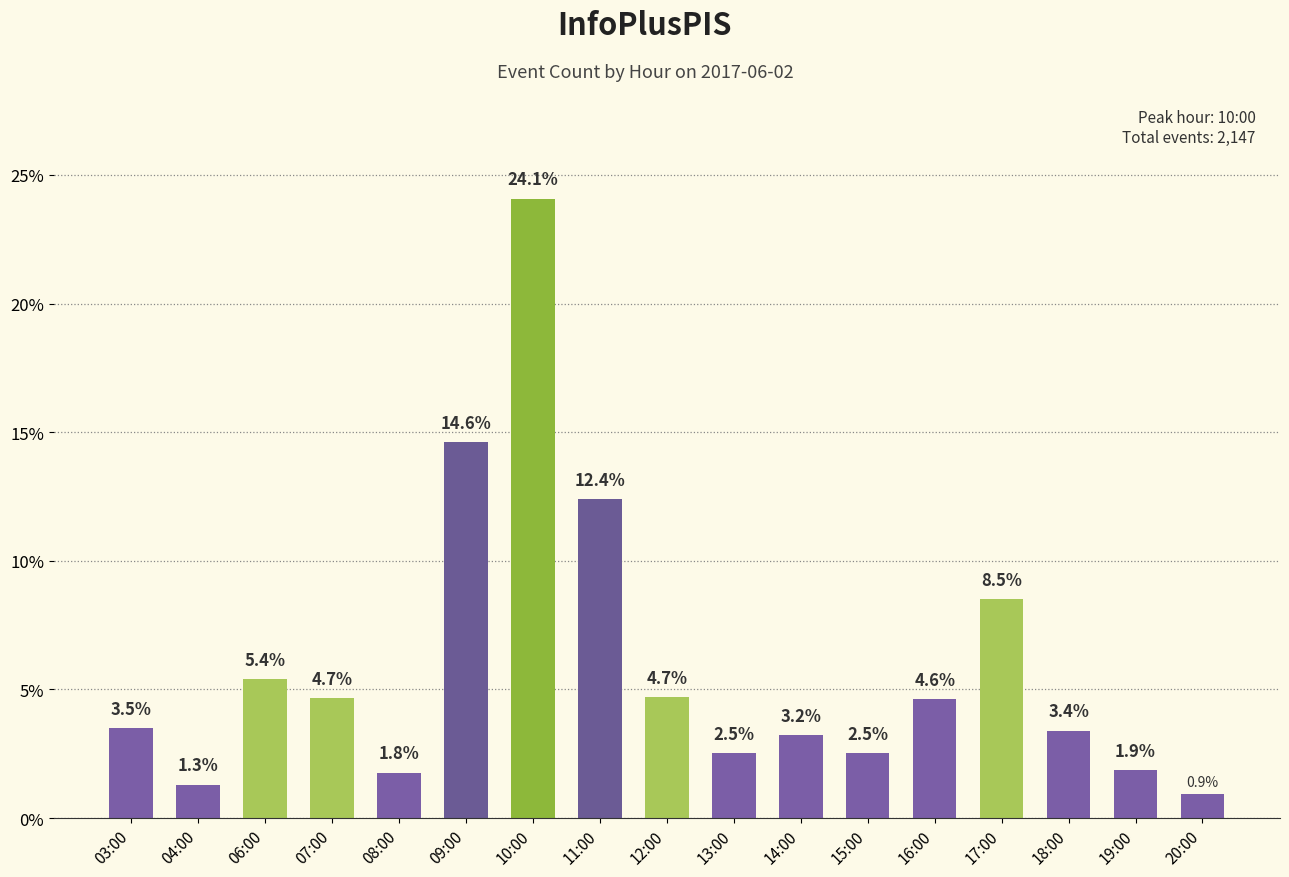

What position from the left is 12:00?

9